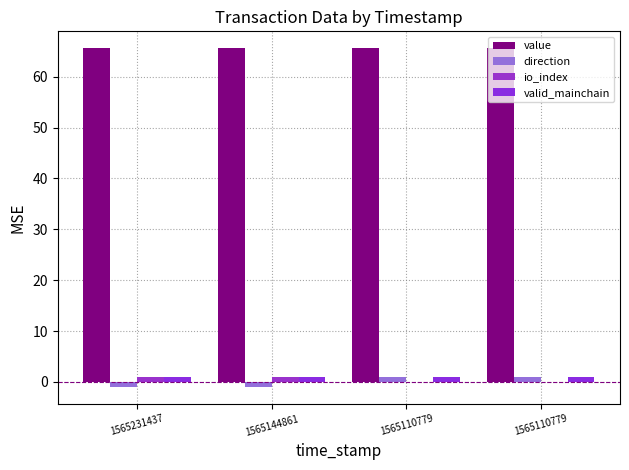

What is the minimum value shown in the chart?

-1.0